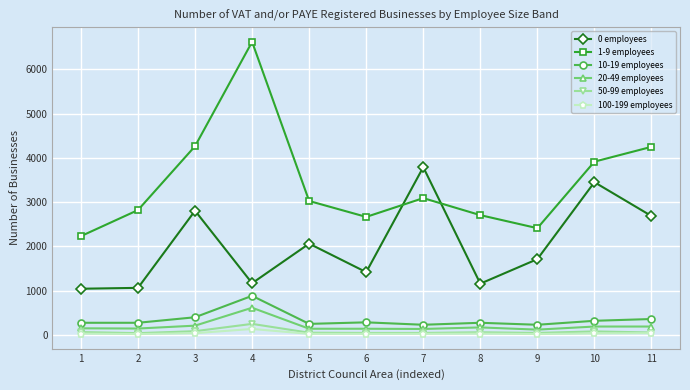

At how many categories does at least one series exceed 1240?

11